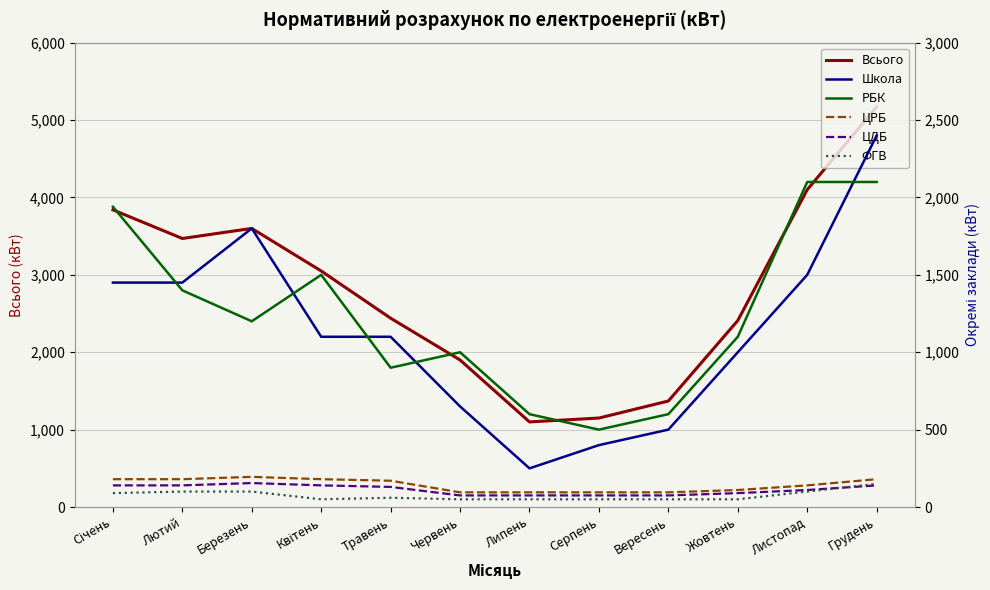

True or false: Всього and РБК intersect in this chart.

False